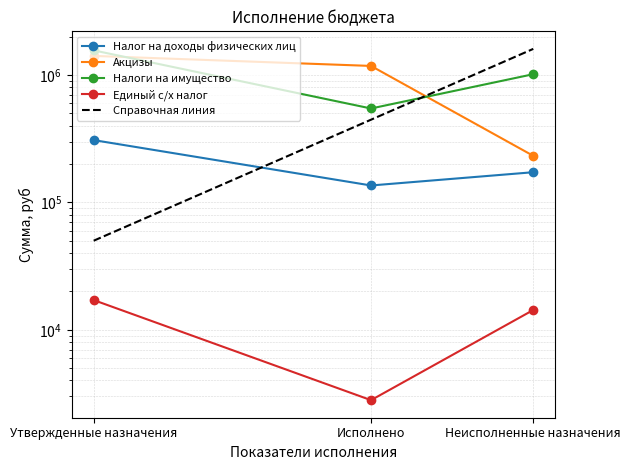

At which label is Налоги на имущество closest to 1051580?

Неисполненные назначения